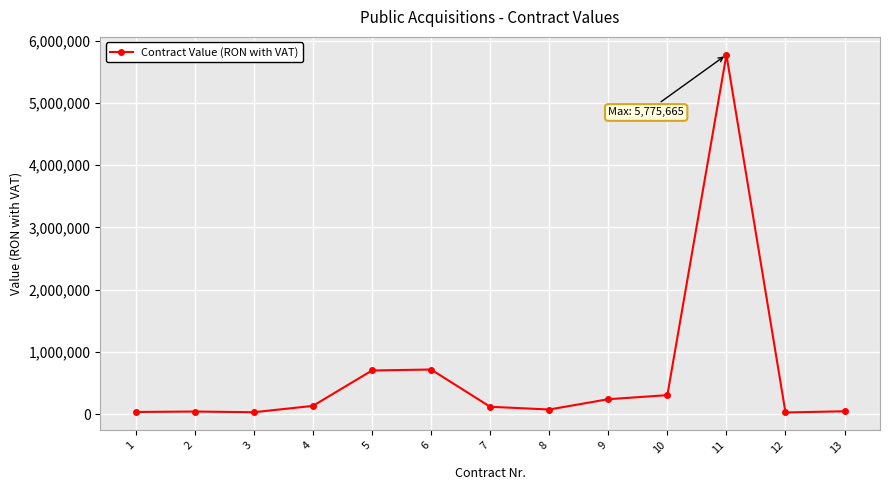

Is this an area chart (filled region under the line)?

No